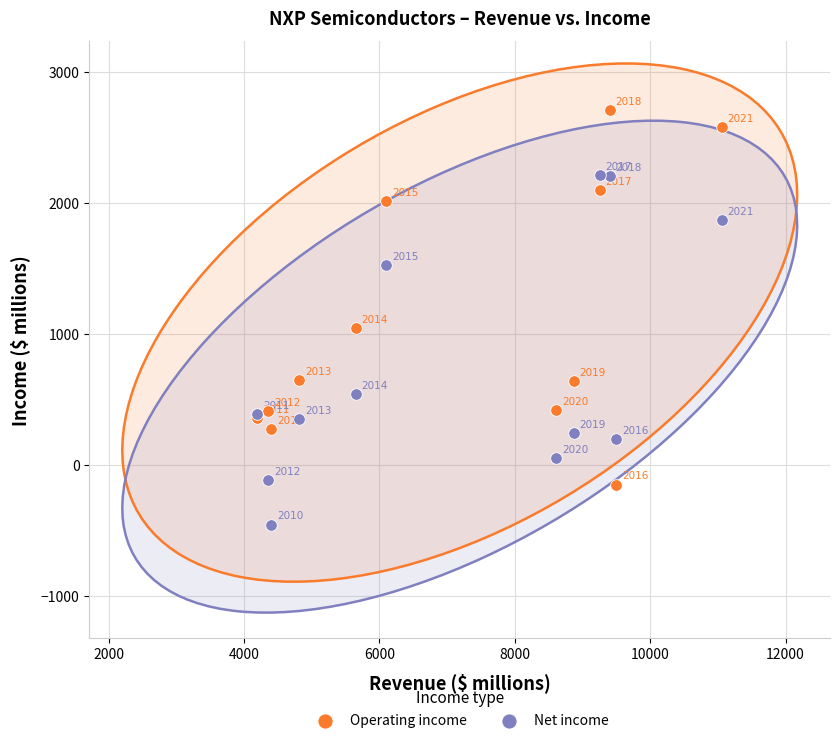

In the Net income series, what Y value is closest to 879?

539